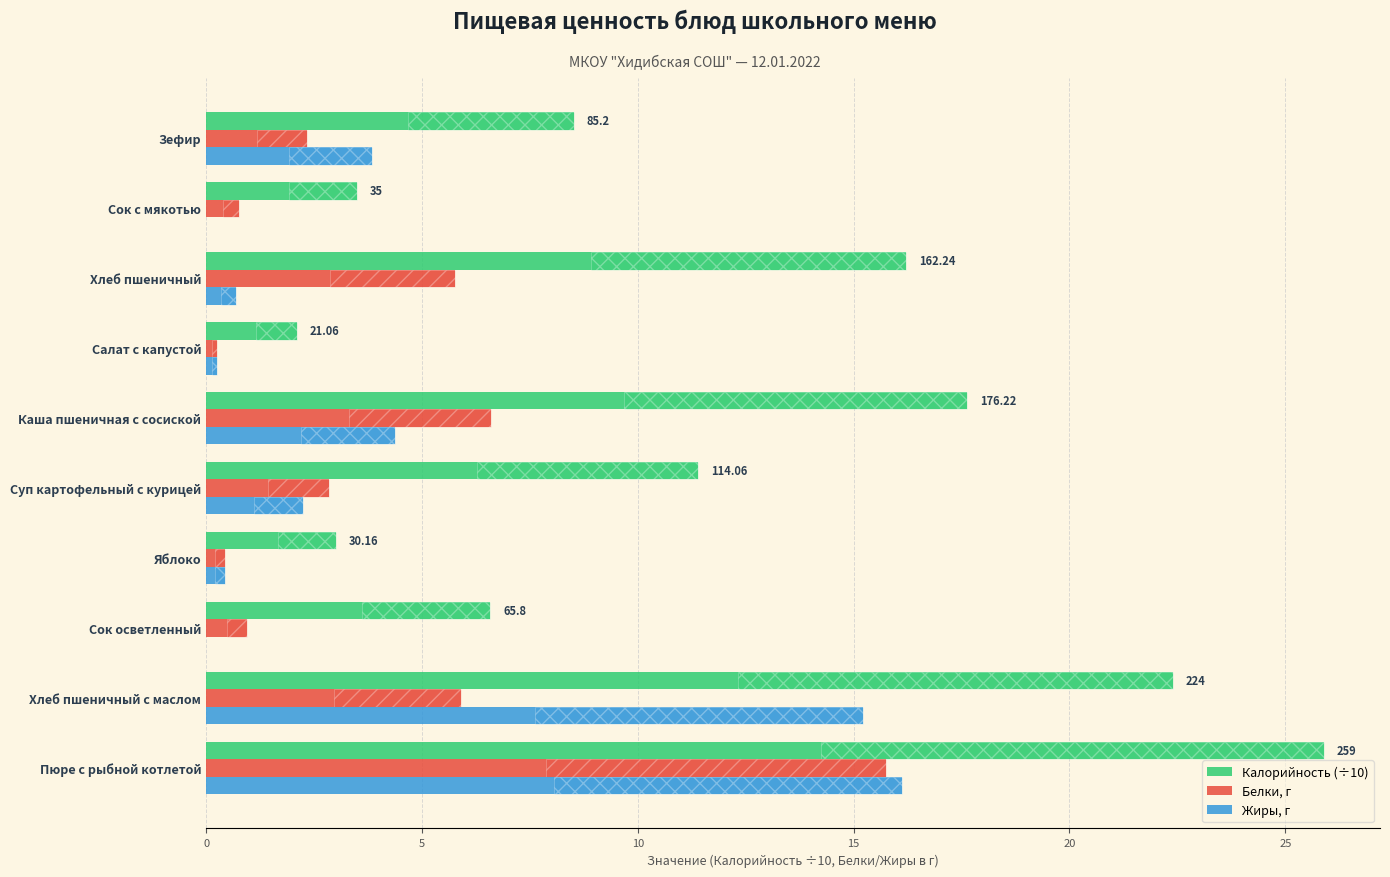

What is the label of the 4th bar from the right?

Салат с капустой